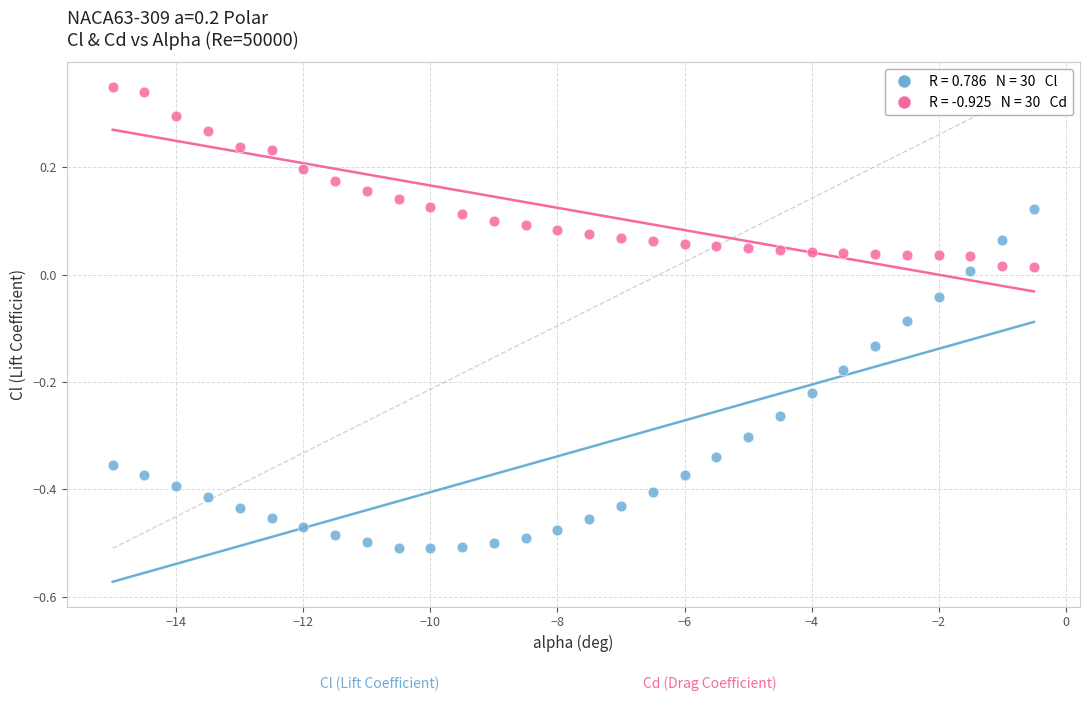

Across all data points, what is the range of Y values (max minus min)?

0.9